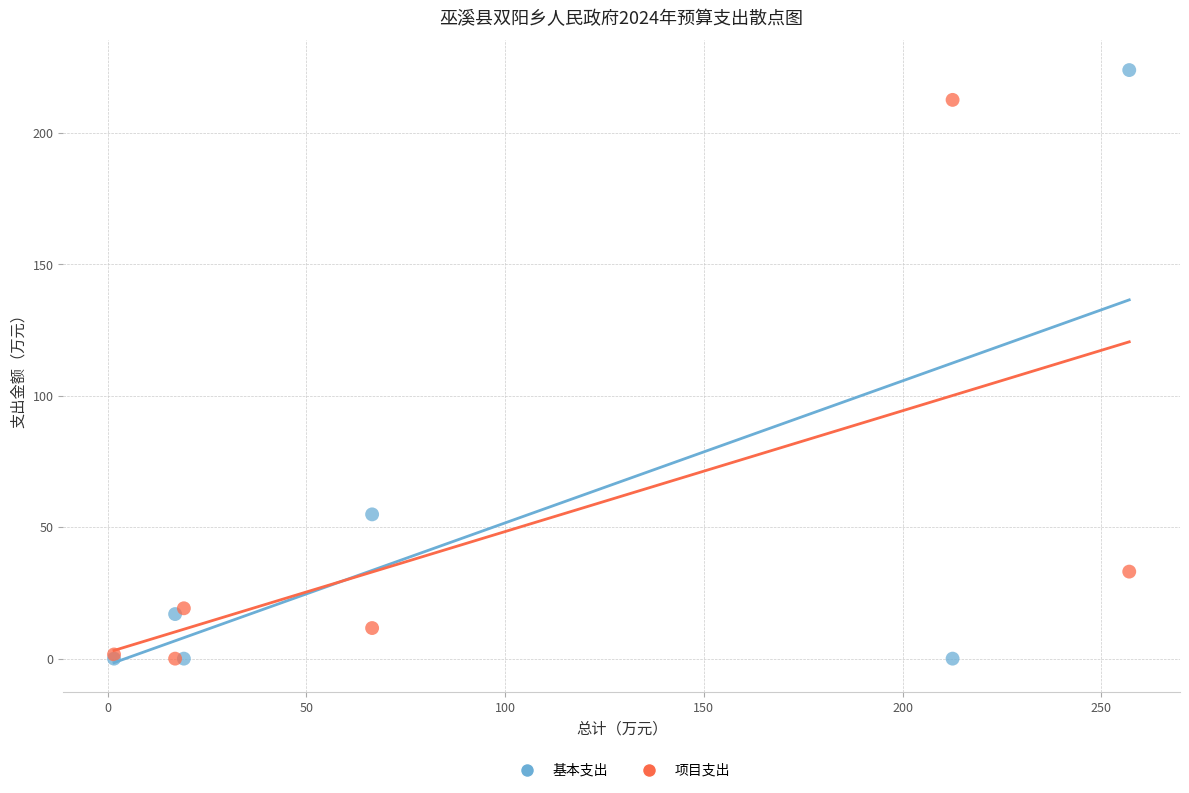

In the 项目支出 series, what Y value is closest to 106?

33.1